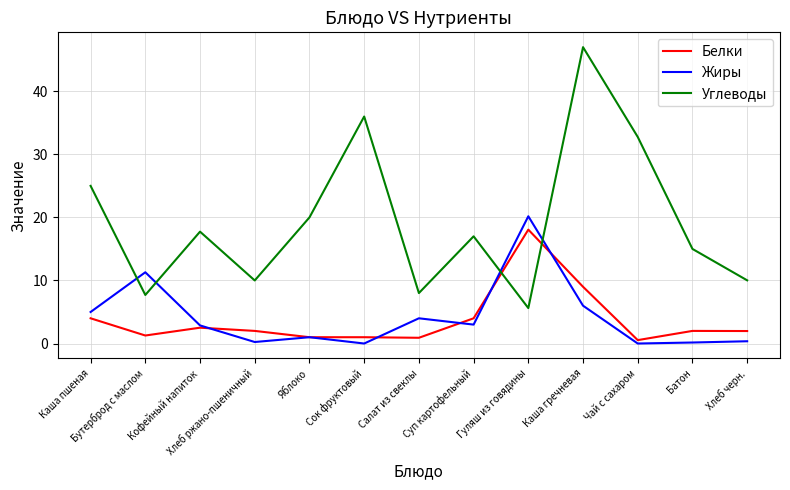

Between Чай с сахаром and Хлеб черн., which series saw the biggest shift?

Углеводы